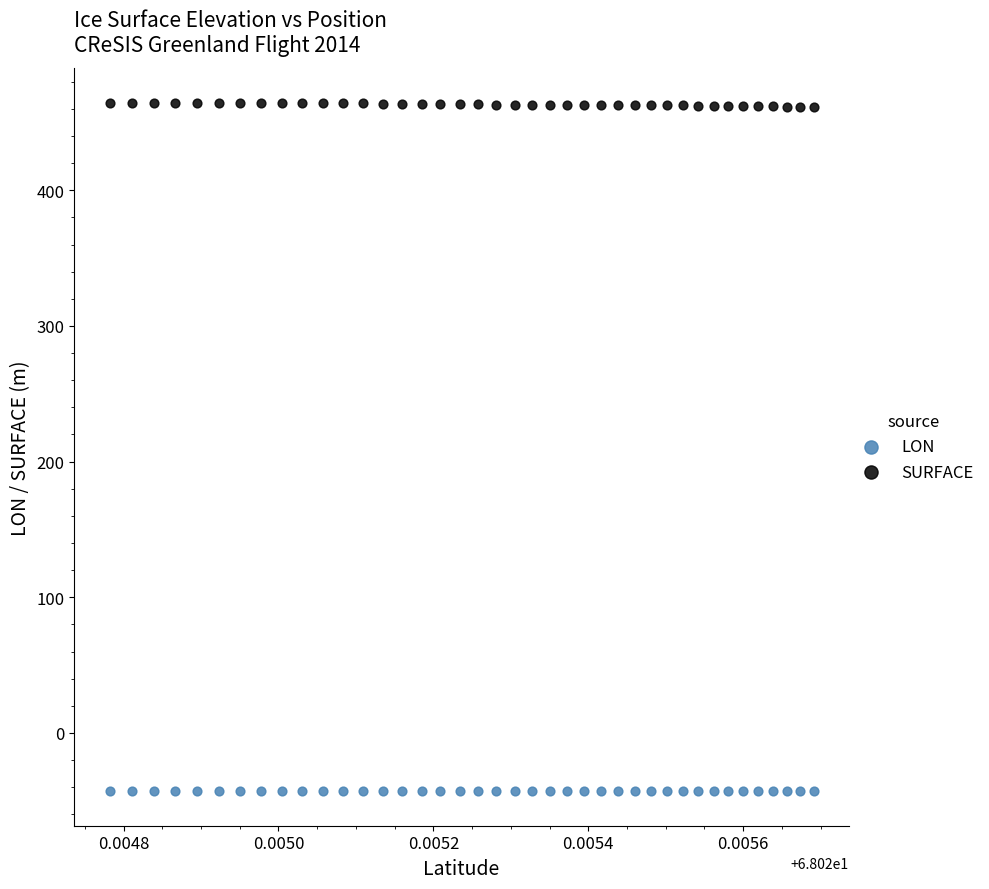

Which series contains the lowest Y value?

LON